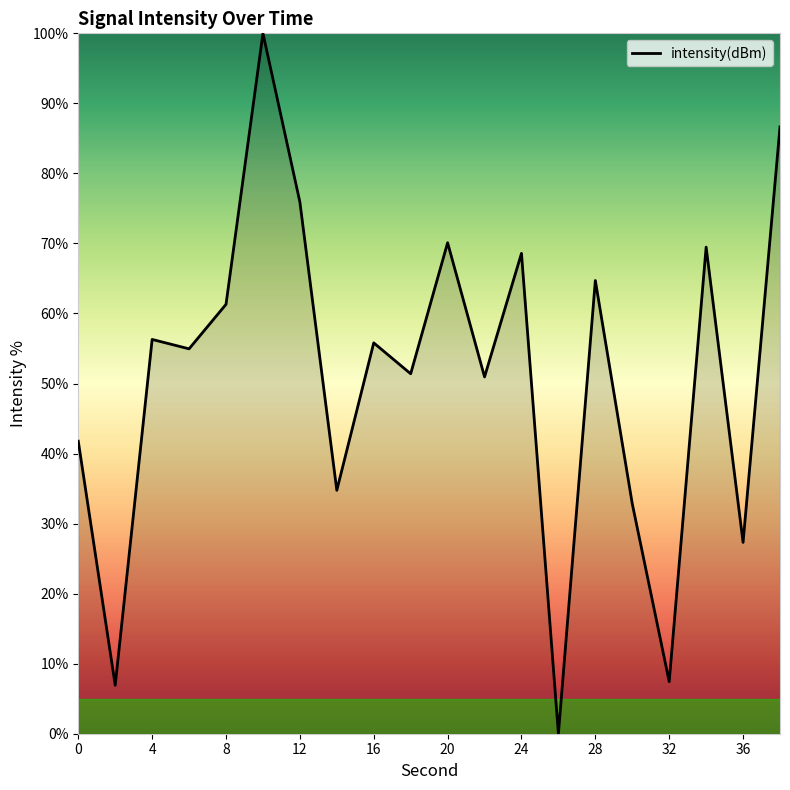

What is the maximum value shown in the chart?

100.0